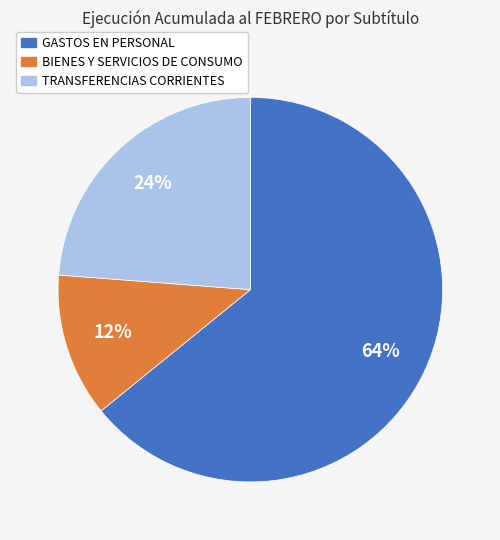

Rank the categories by value from highest to lowest.

GASTOS EN PERSONAL, TRANSFERENCIAS CORRIENTES, BIENES Y SERVICIOS DE CONSUMO